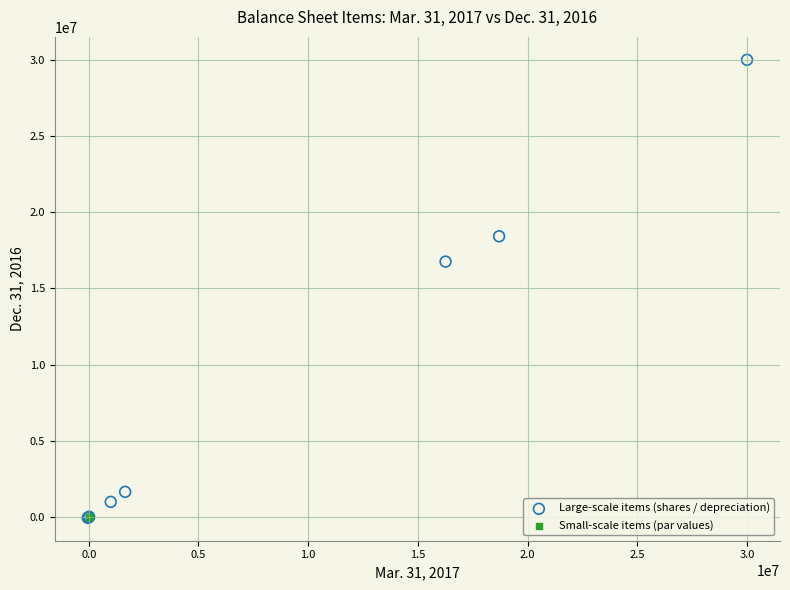

Which series contains the highest Y value?

Large-scale items (shares / depreciation)